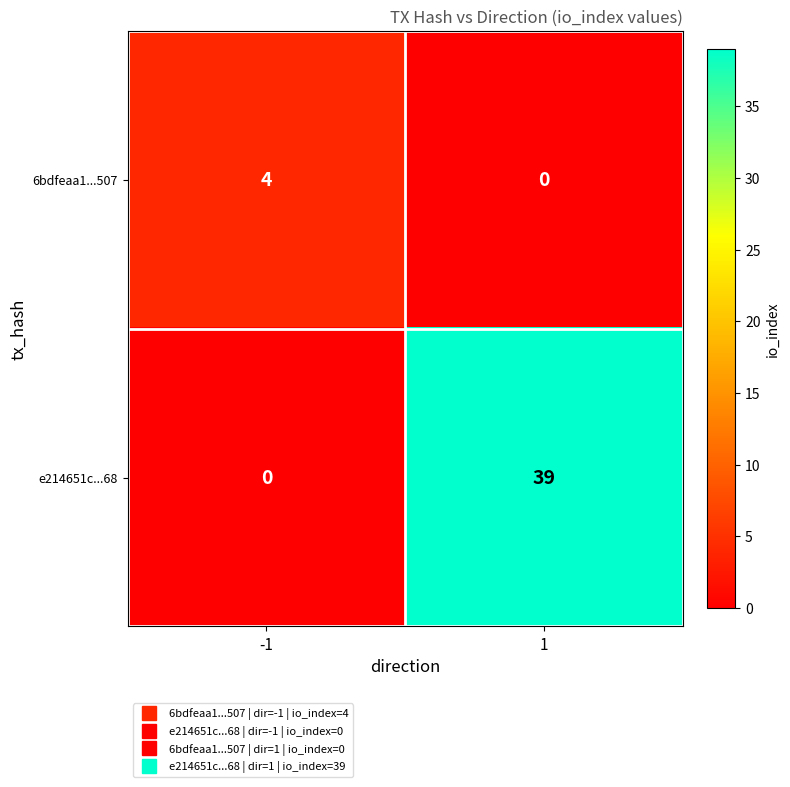

What is the sum of all 6bdfeaa1...507 values?

4